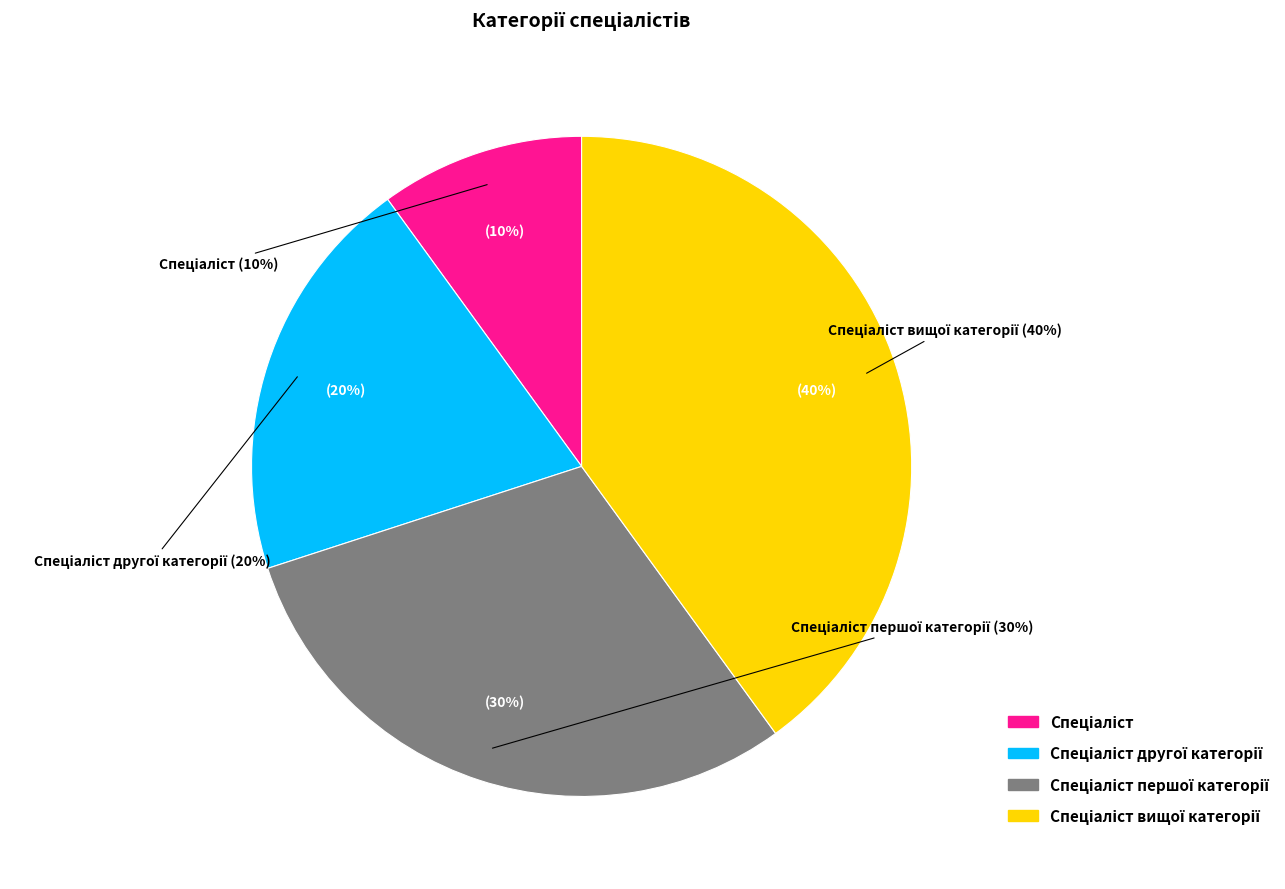

What is the smallest slice in the pie chart?

Спеціаліст